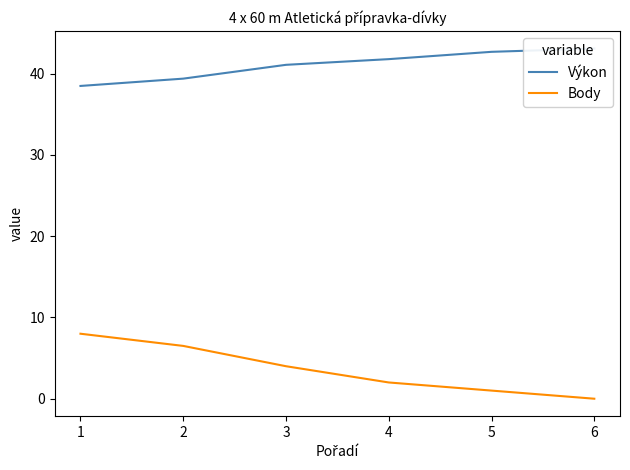

True or false: Výkon has more than 2 interior local peaks.

False